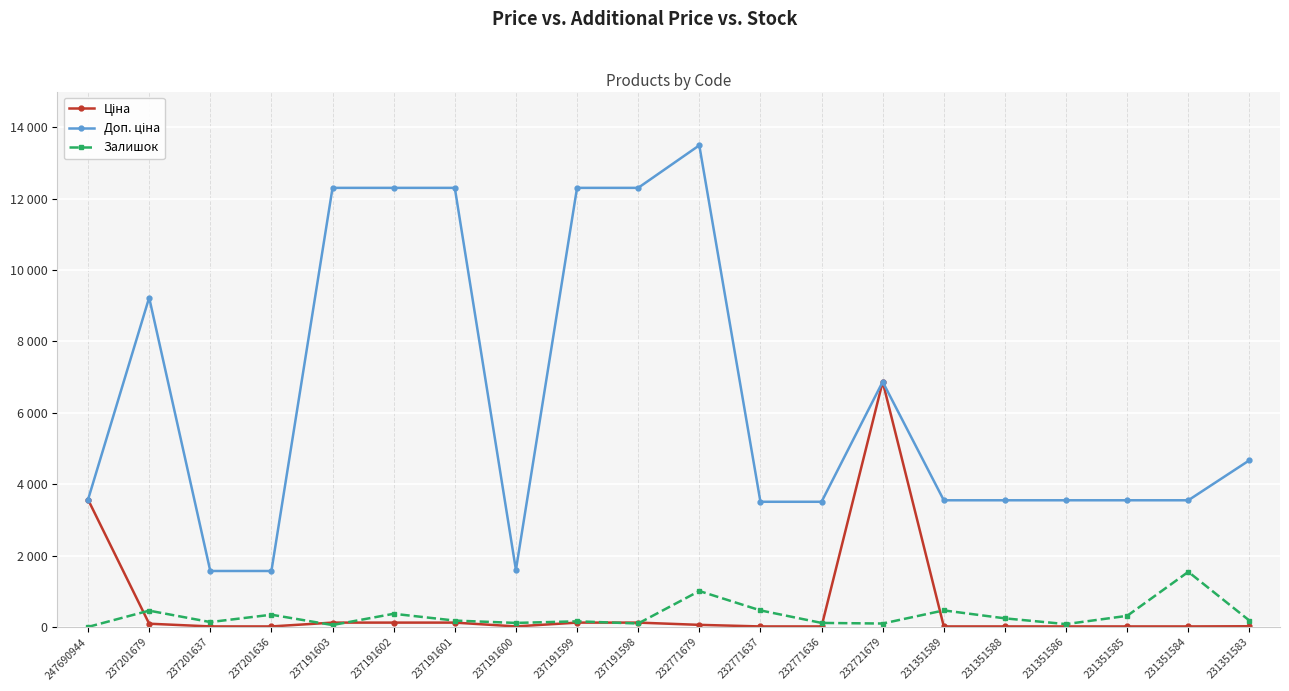

At which category does Доп. ціна reach its first local peak?

237201679